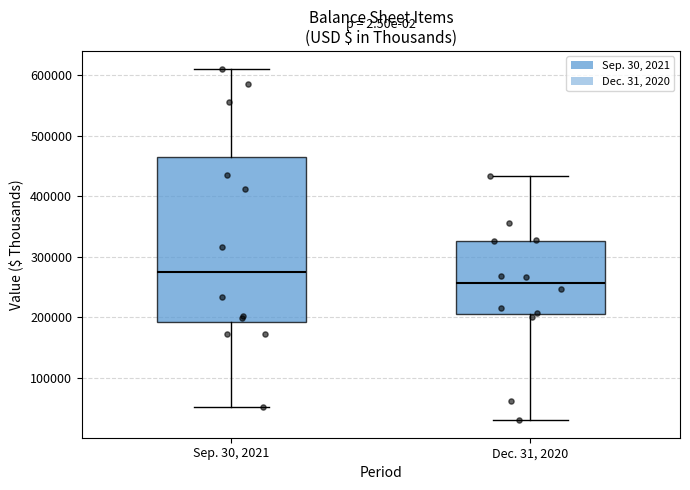

Where is the lower edge of the box for Sep. 30, 2021 on the y-axis? The values are not printed on the chart, so give them approximately, as read against the axis.

190000